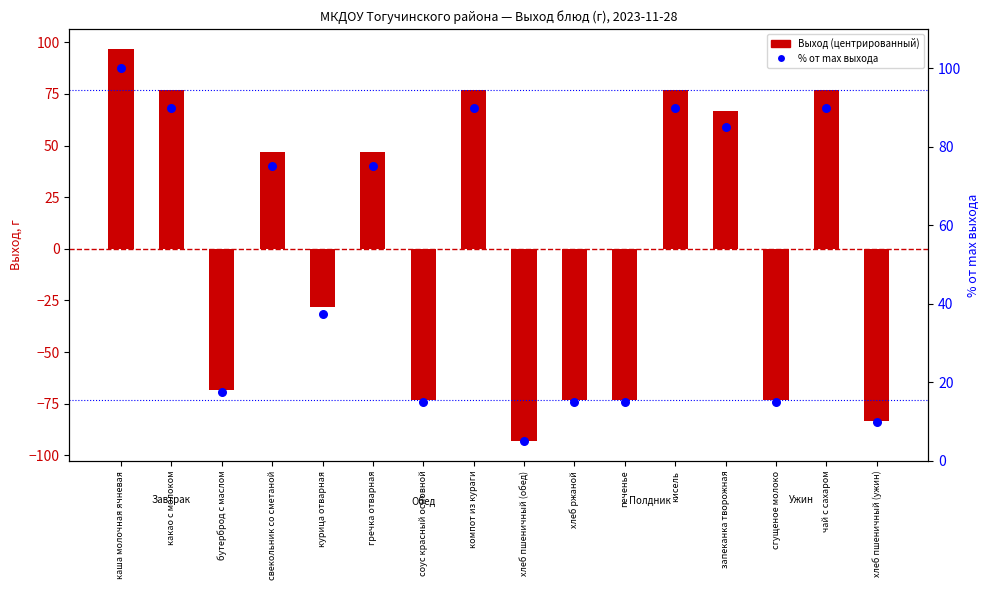

Which series has the largest Y range (max minus min)?

Выход (центрированный)